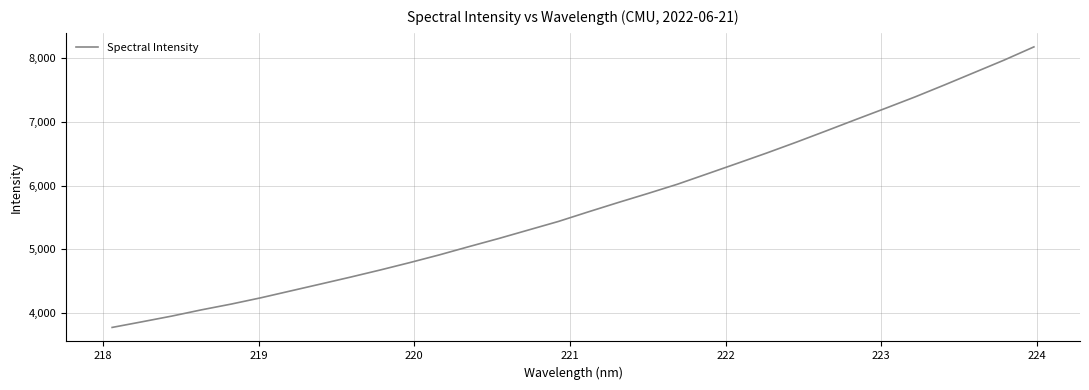

What is the greatest value displayed?

8179.4